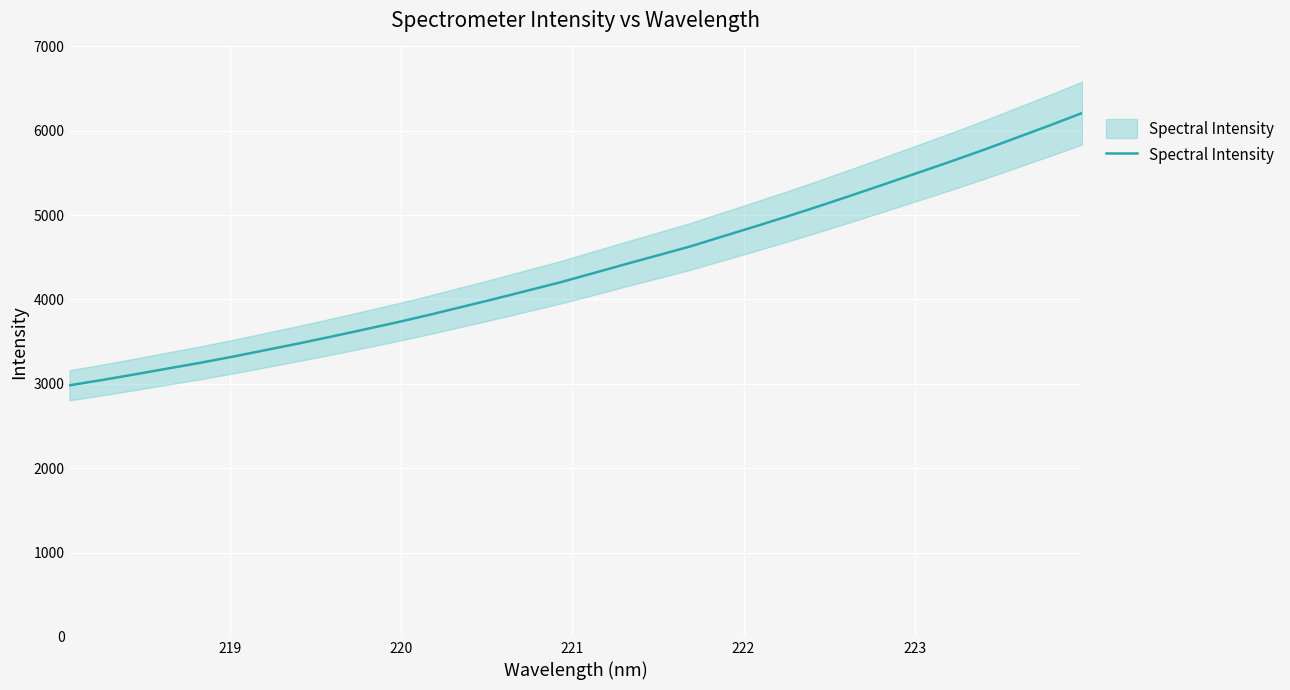

The chart shows a value of 6844.4 at 14. True or false?

False